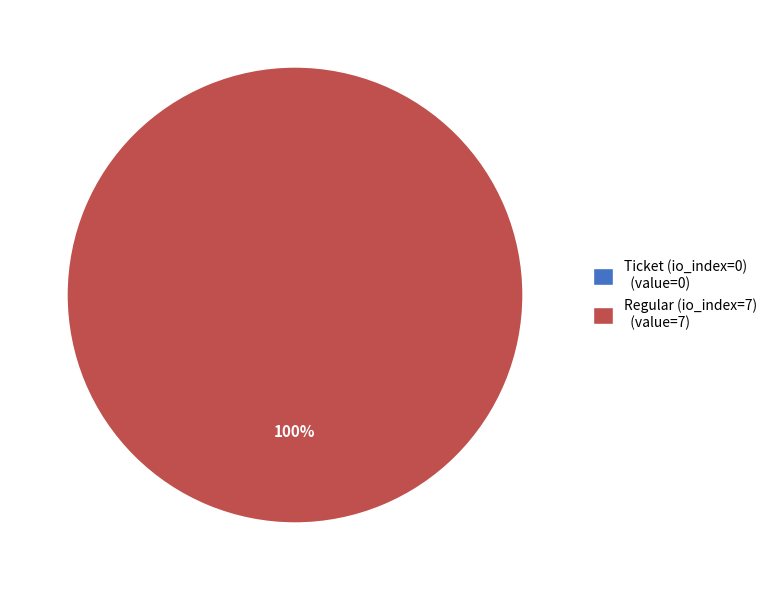

To the nearest percent, what is the difference between the largest and smallest slice percentages?

100%